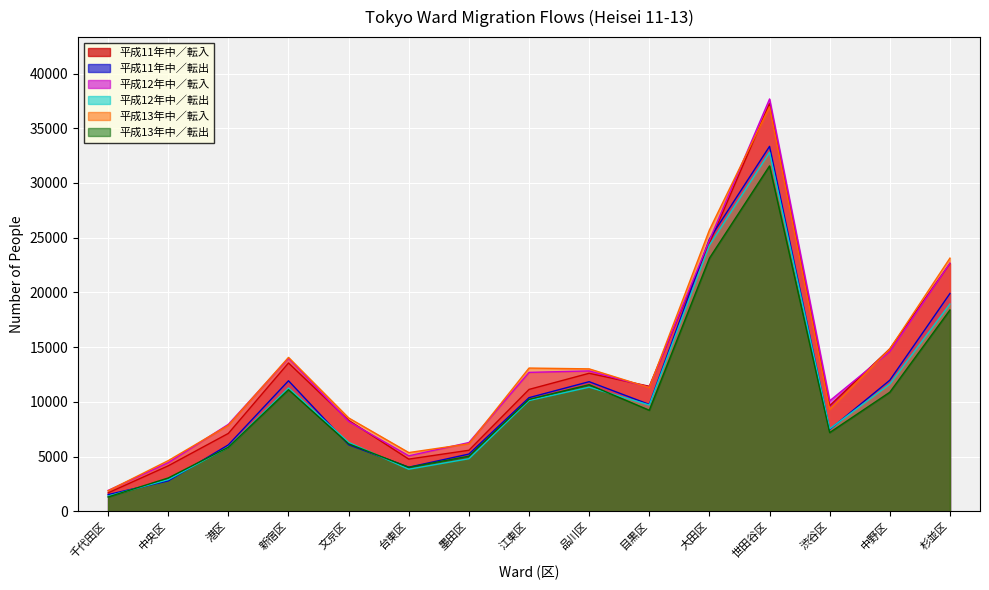

What is the difference between the 平成13年中／転出 values at 目黒区 and 港区?

3377